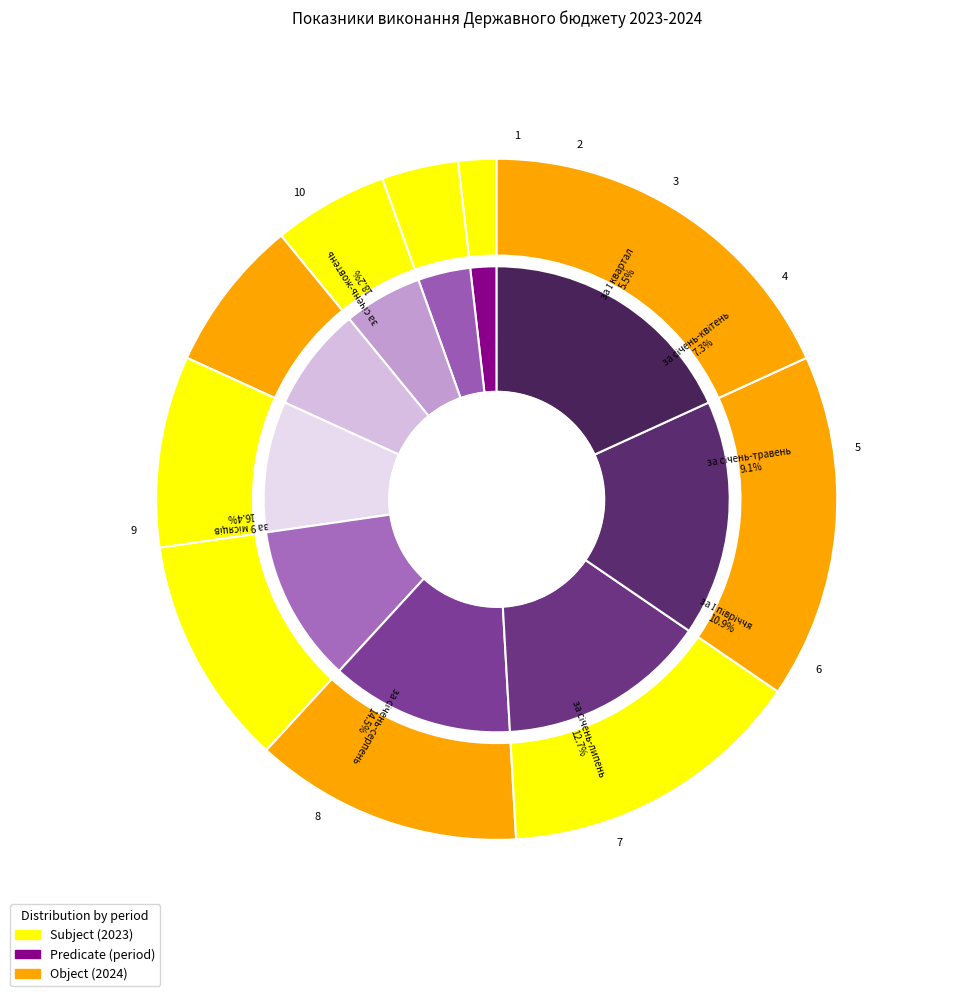

Which slice is the largest?

за січень-жовтень